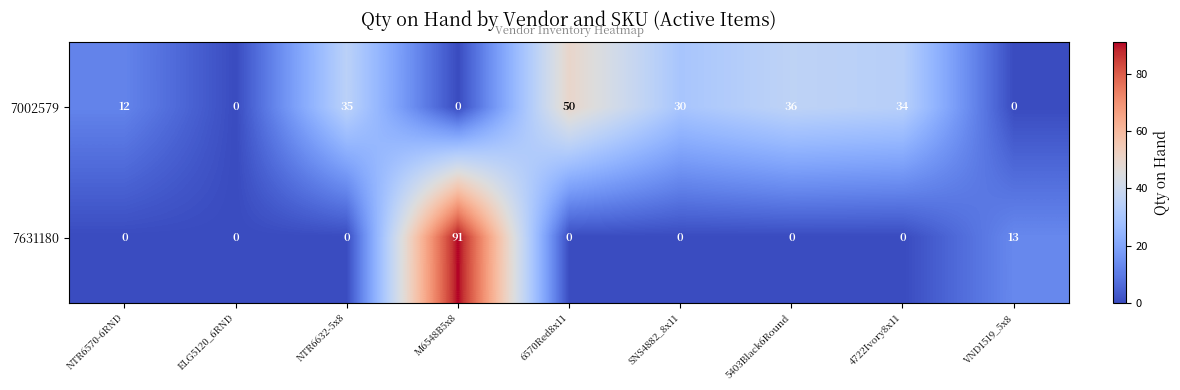

How many distinct data groups are displayed?

2